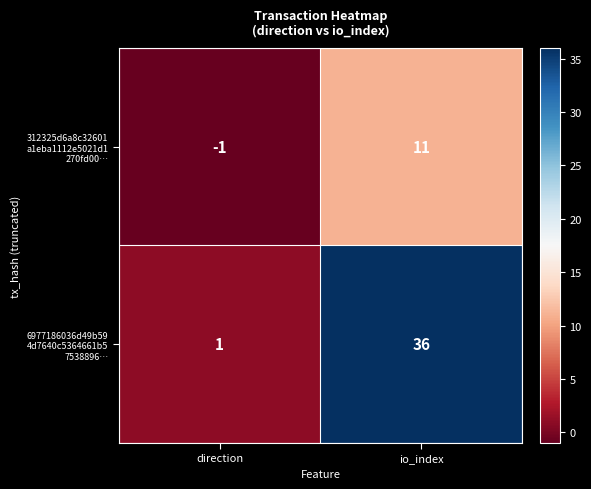

At which category is the sum across all series the highest?

io_index